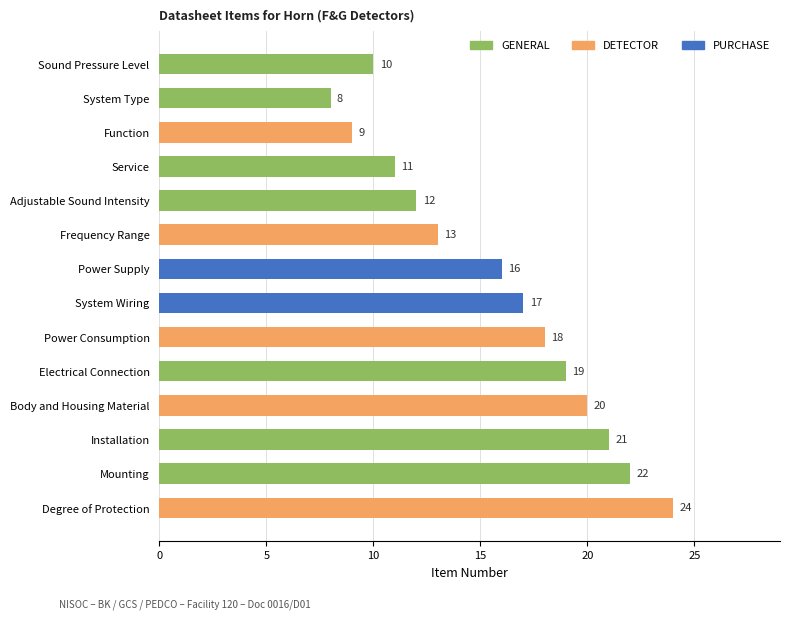

Where is the data nearest to the value 16?

Power Supply